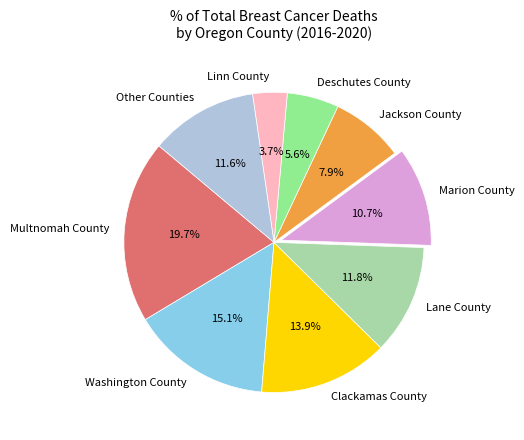

Which has a higher value, Washington County or Linn County?

Washington County